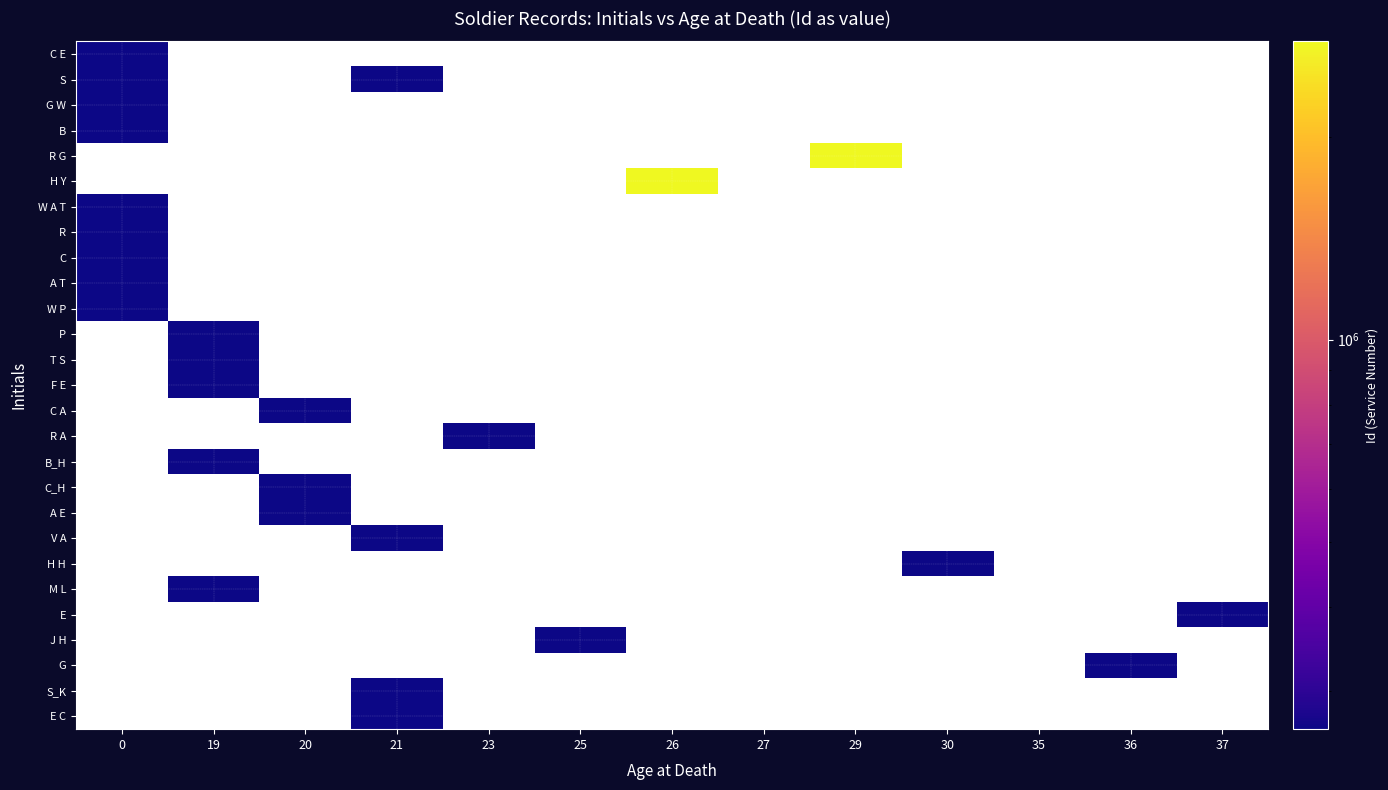

What is the maximum value for A T?

263525.0